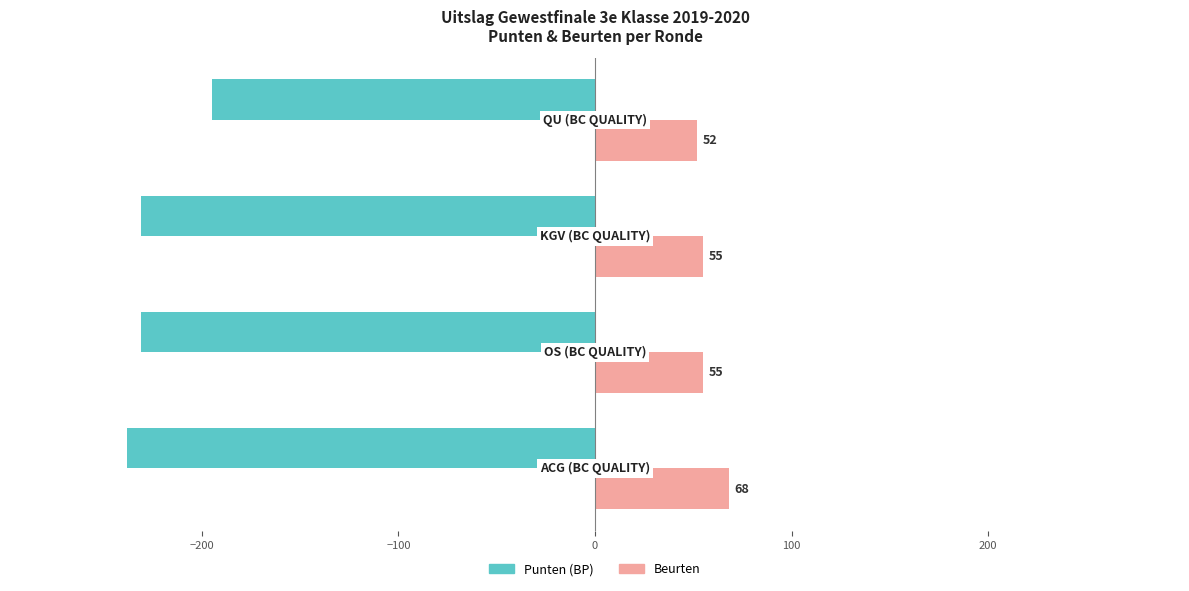

Rank the series by their maximum value, from highest to lowest.

Beurten, Punten (BP)